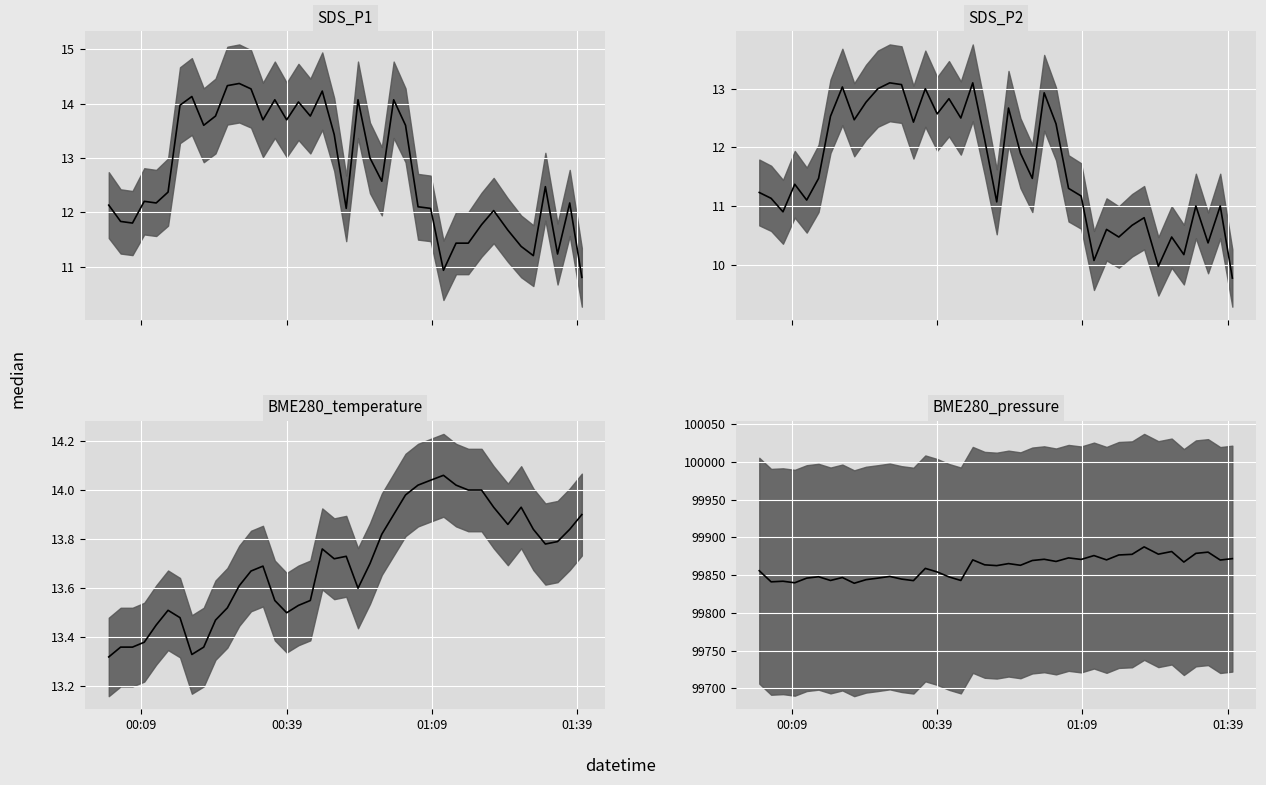

How many series are shown in this chart?

4